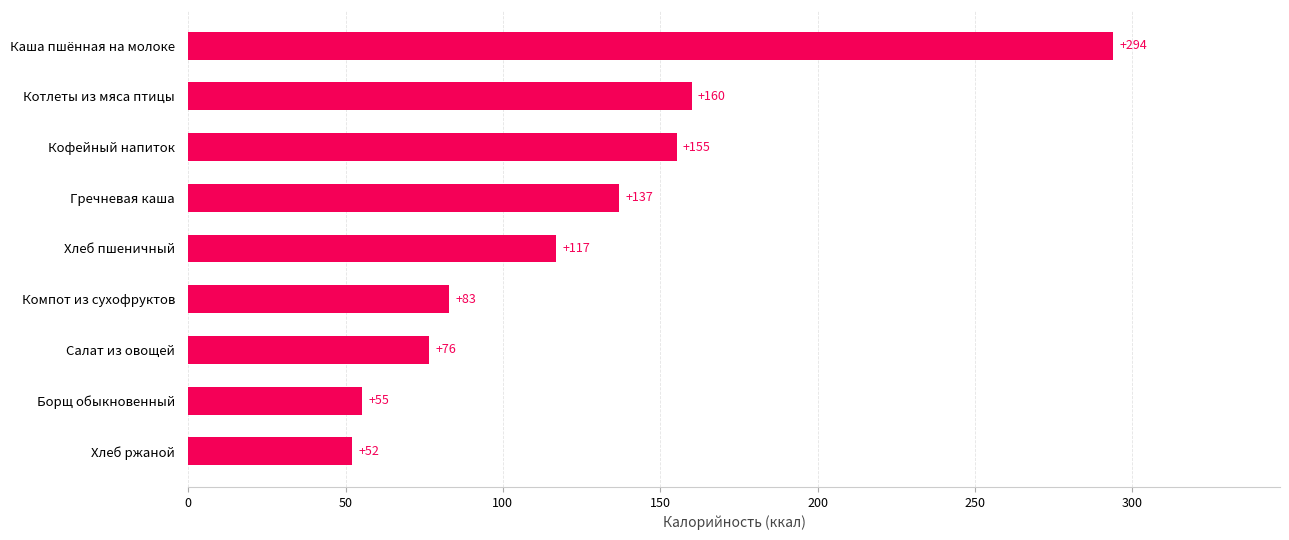

The chart shows a value of 137.0 at Гречневая каша. True or false?

True